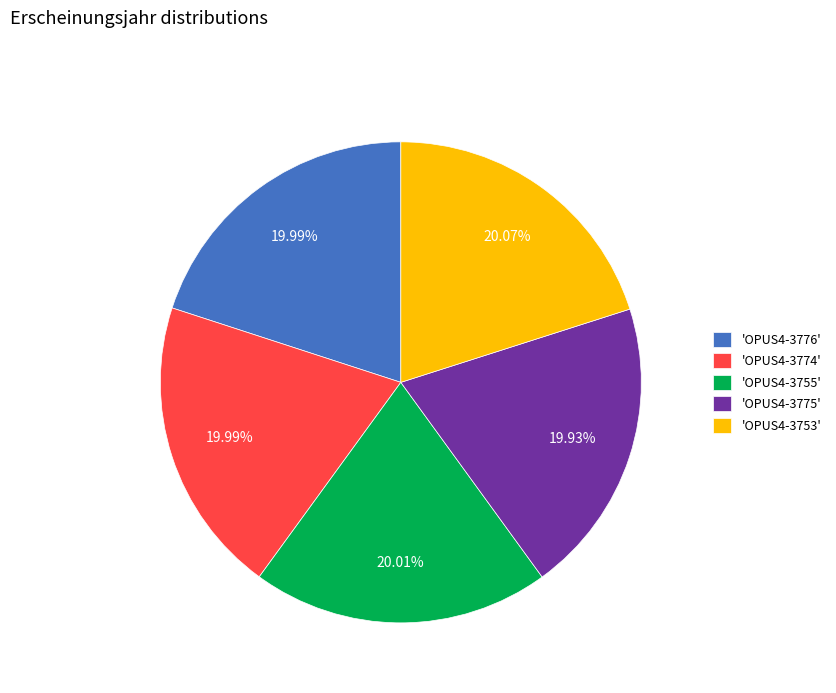

What is the ratio of the value at 'OPUS4-3775' to the value at 'OPUS4-3755'?

1.0